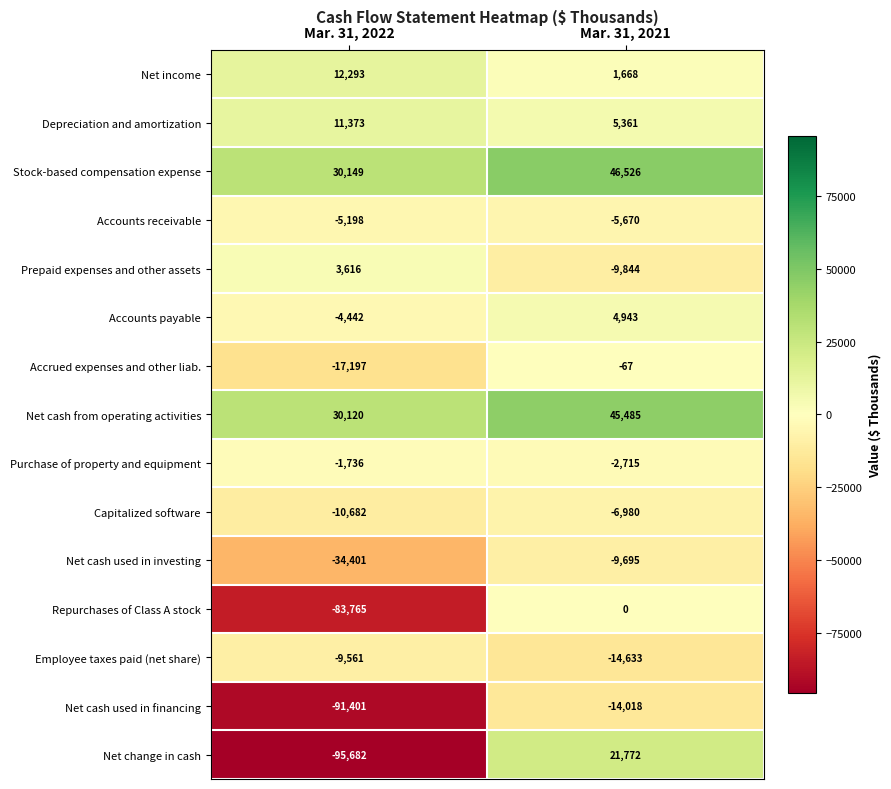

What is the sum of all Employee taxes paid (net share) values?

-24194